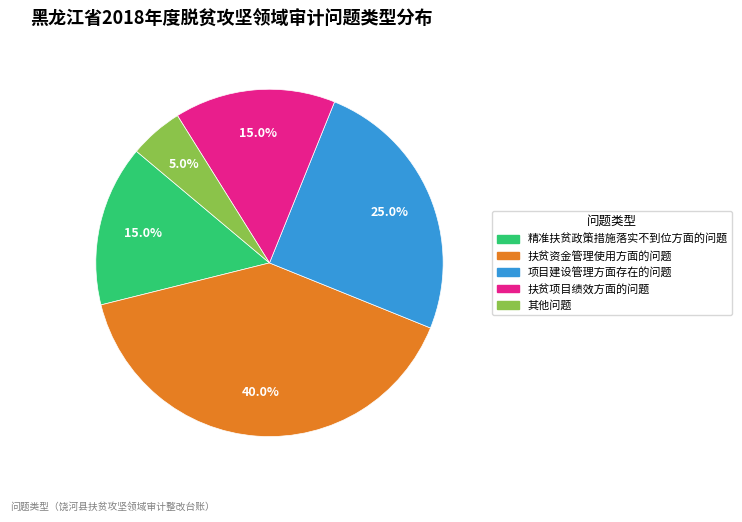

How much of the chart is everything except 其他问题?

95.0%